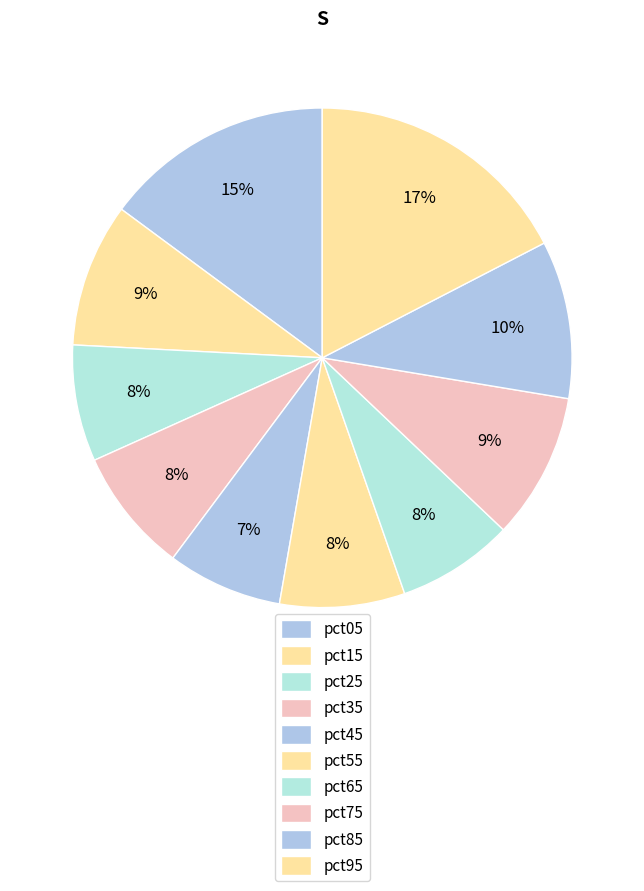

To the nearest percent, what is the difference between the largest and smallest slice percentages?

10%